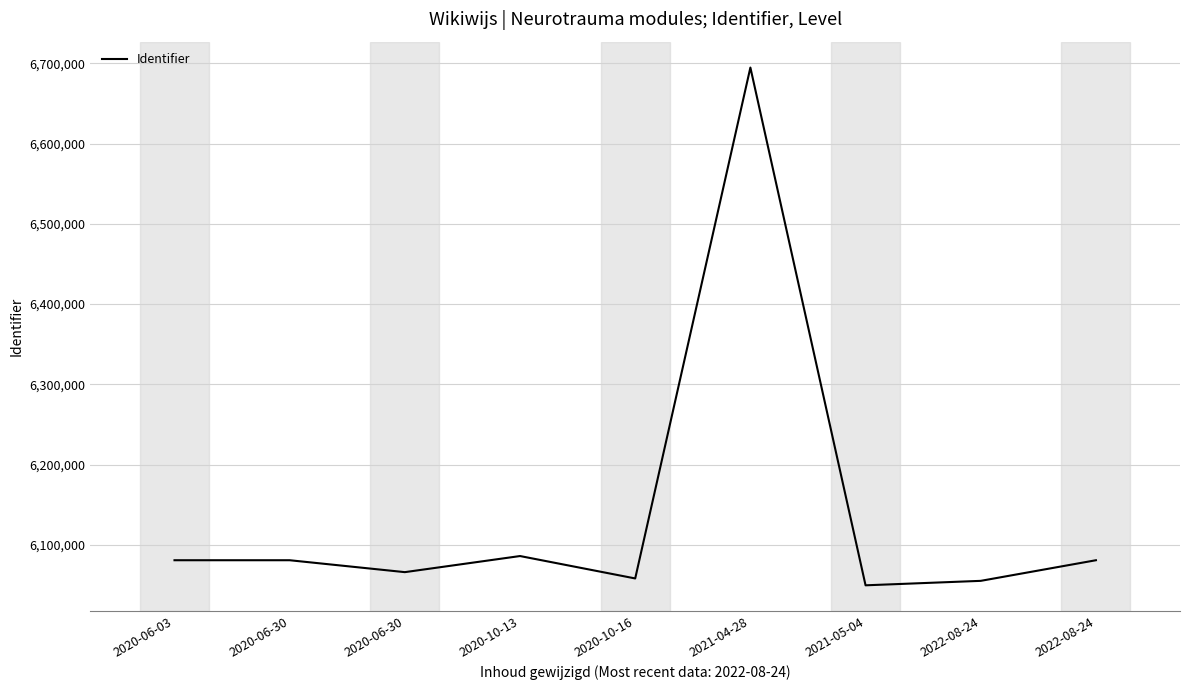

Where is the first local maximum?

2020-06-30